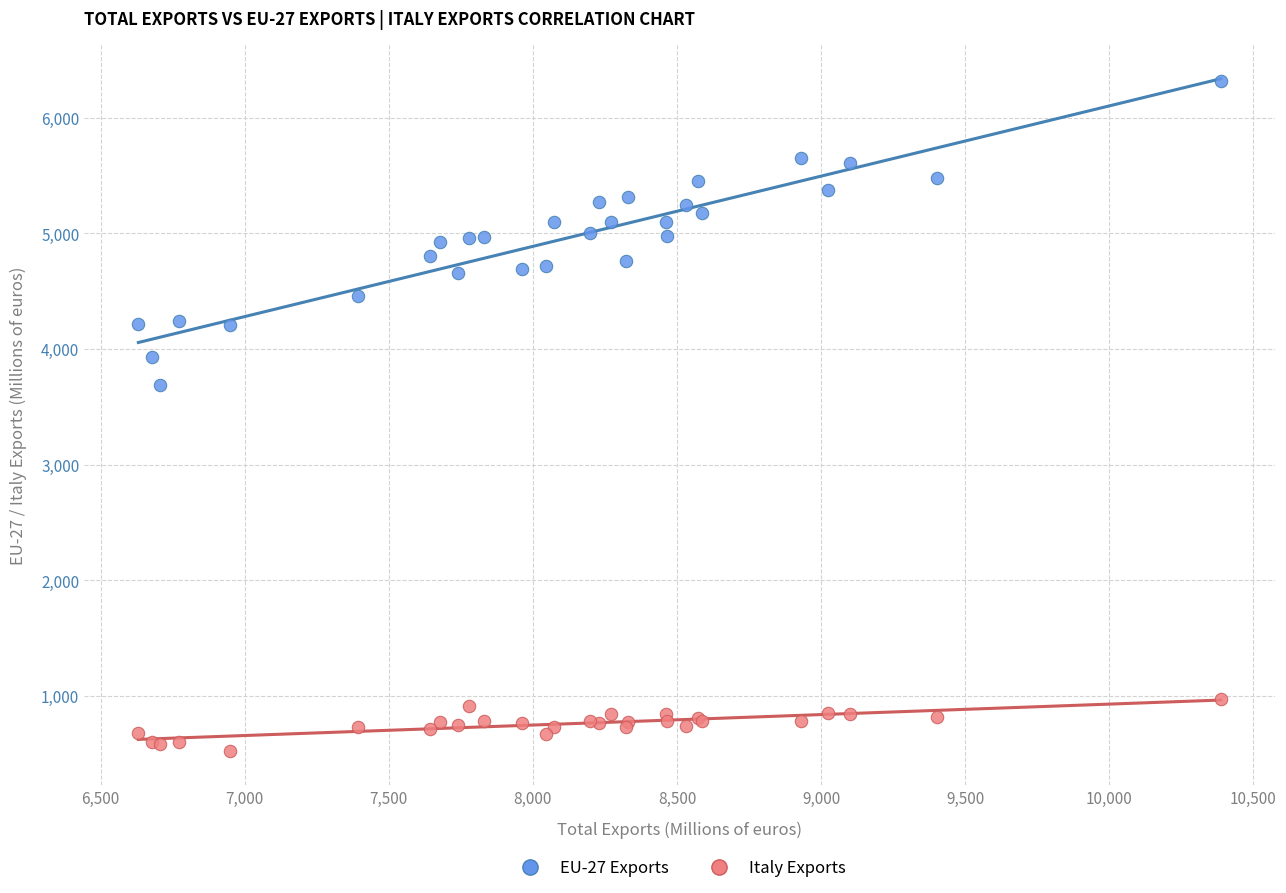

Which series has the widest spread of Y values?

EU-27 Exports